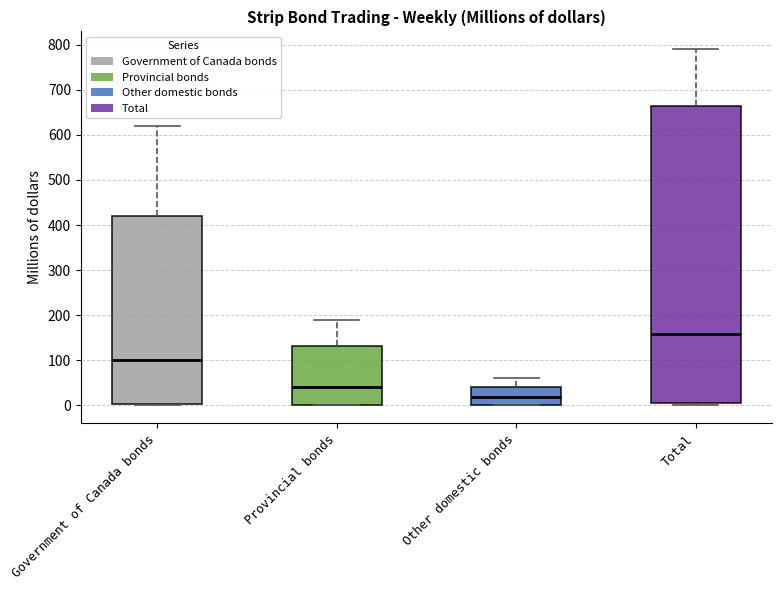

Comparing the boxes themselves (not the whiskers), which one is the tallest?

Total